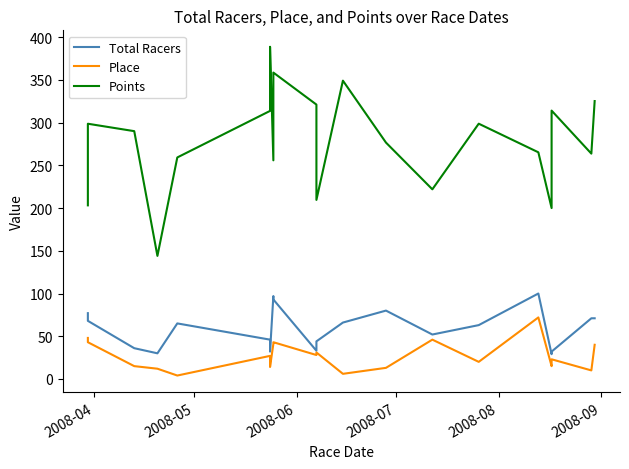

At which label is Total Racers closest to 64?

2008-08